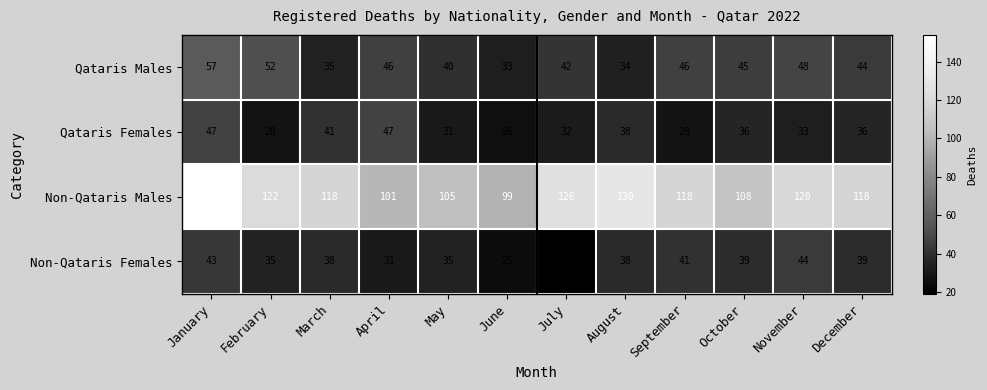

What is the approximate value of Qataris Females at March?

41